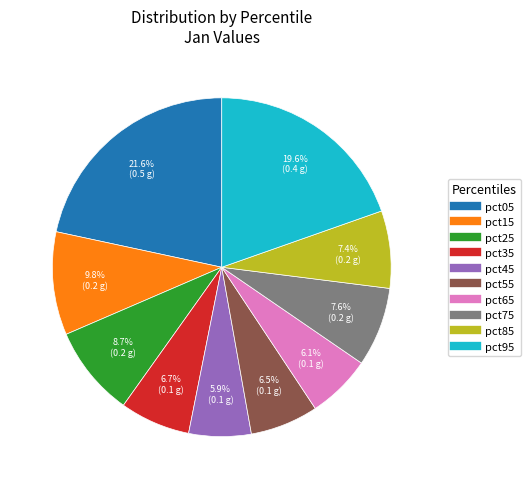

What portion of the pie excludes pct45?

94.1%